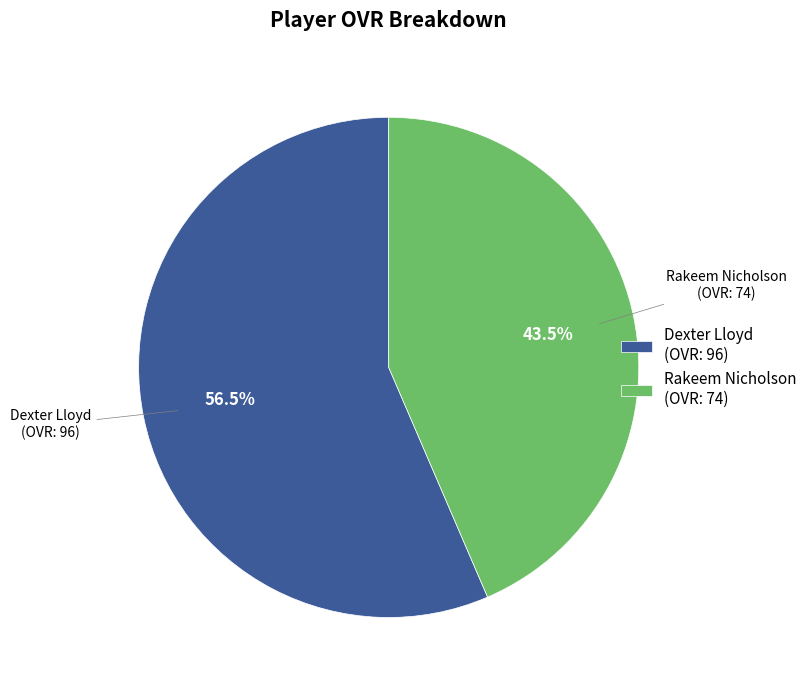

Which slice represents more than half of the pie?

Dexter Lloyd